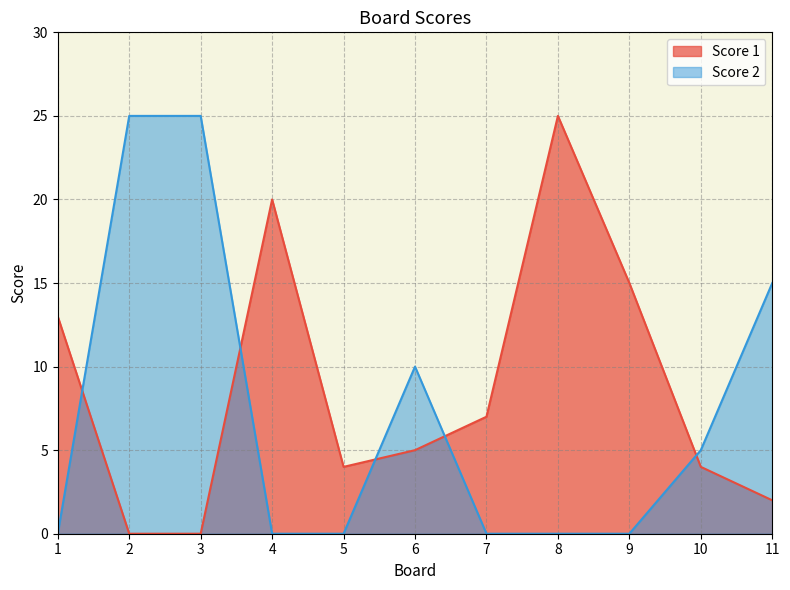

What value does the Score 1 series have at 8?

25